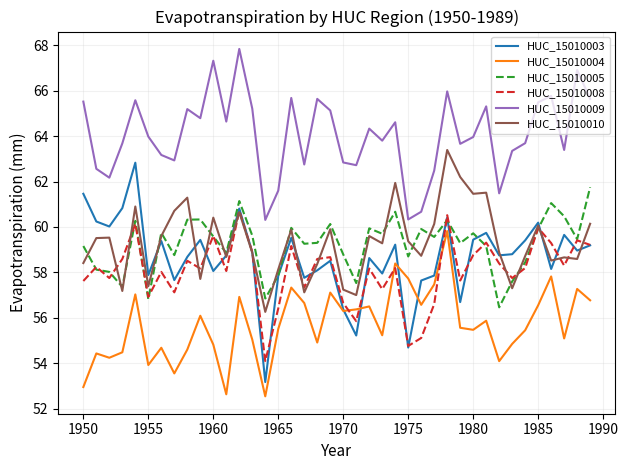

True or false: HUC_15010004 and HUC_15010003 cross at least once.

True